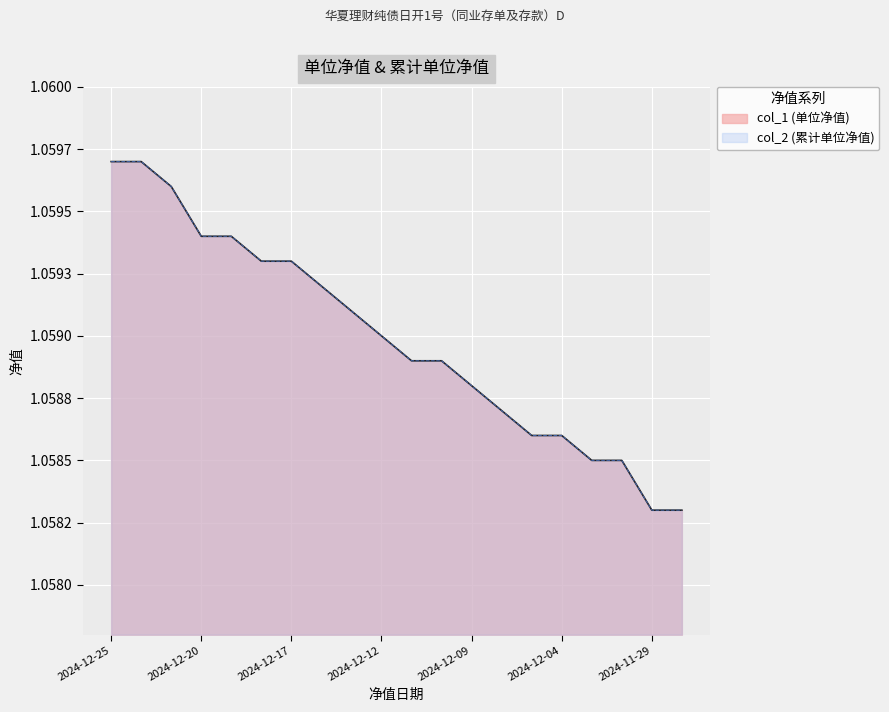

What is the sum of the col_1 values at 2024-12-18 and 2024-11-29?

2.1